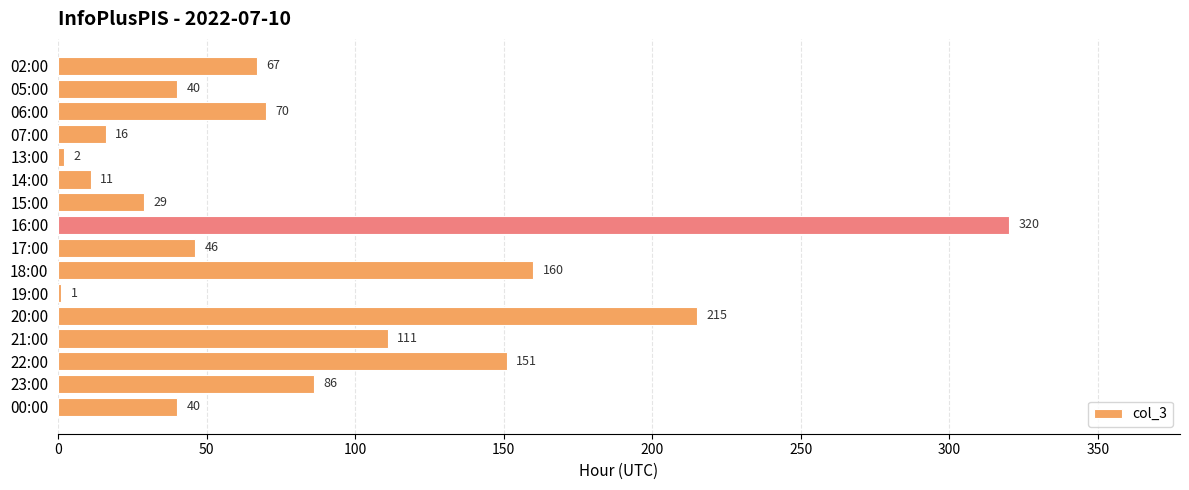

What is the maximum value shown in the chart?

320